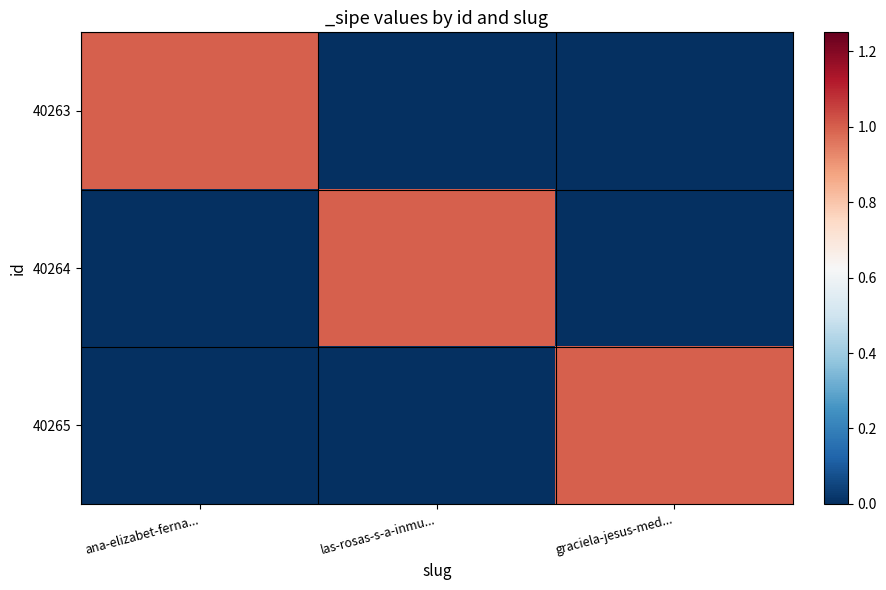

Reading left to right, list all the values displayed in this chart.

40263: ana-elizabet-ferna...=1	las-rosas-s-a-inmu...=0	graciela-jesus-med...=0
40264: ana-elizabet-ferna...=0	las-rosas-s-a-inmu...=1	graciela-jesus-med...=0
40265: ana-elizabet-ferna...=0	las-rosas-s-a-inmu...=0	graciela-jesus-med...=1